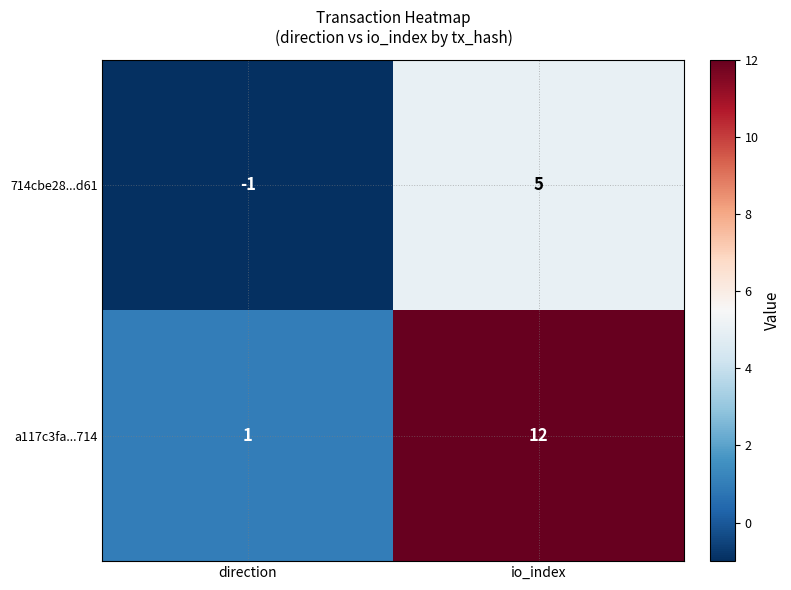

How many values in the a117c3fa...714 series are below 12?

1